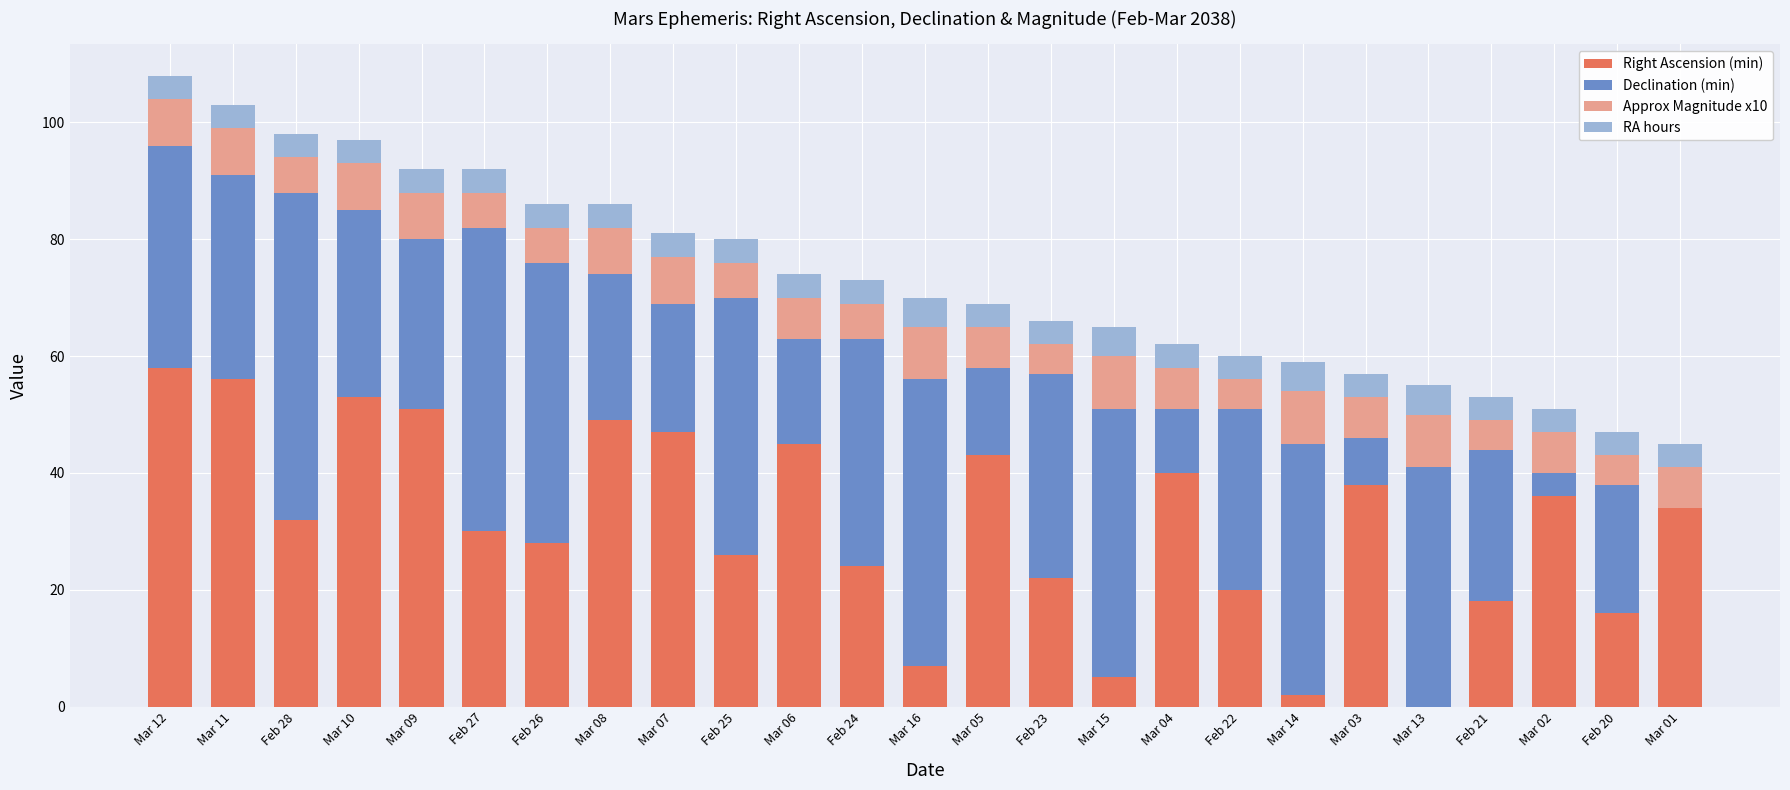

The Right Ascension (min) series shows 27 at Mar 10. True or false?

False